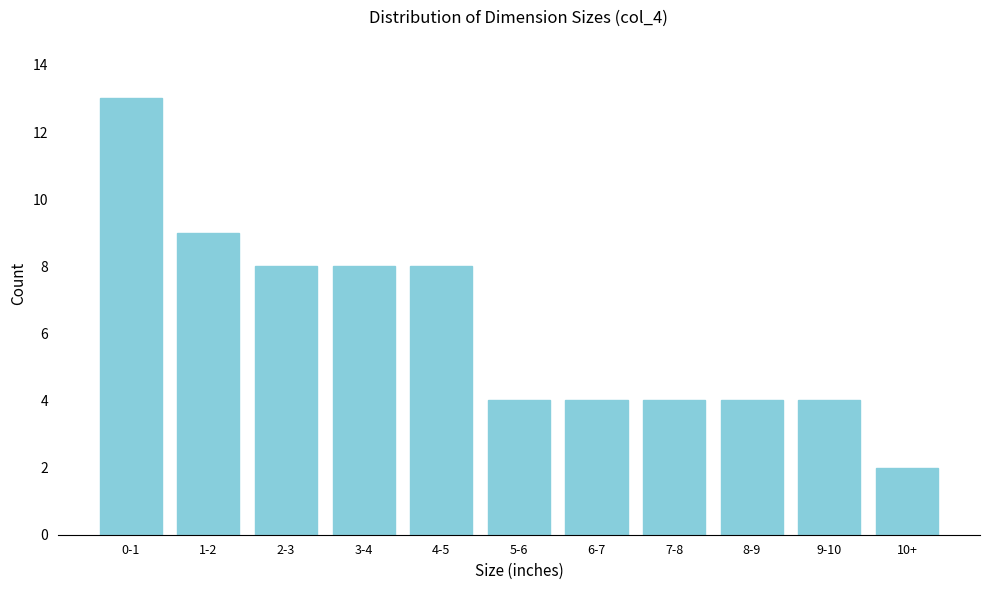

Reading left to right, list all the values displayed in this chart.

13	9	8	8	8	4	4	4	4	4	2